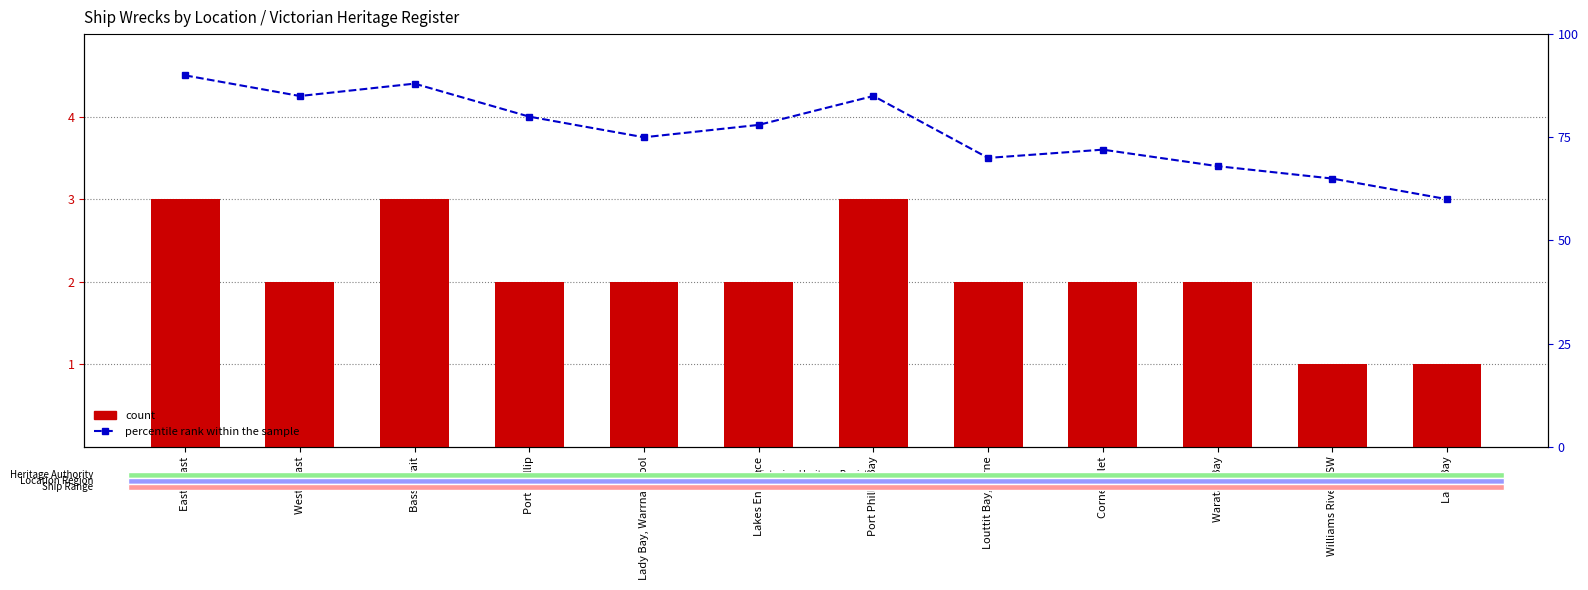

Which category has the lowest value across all series?

Williams River NSW